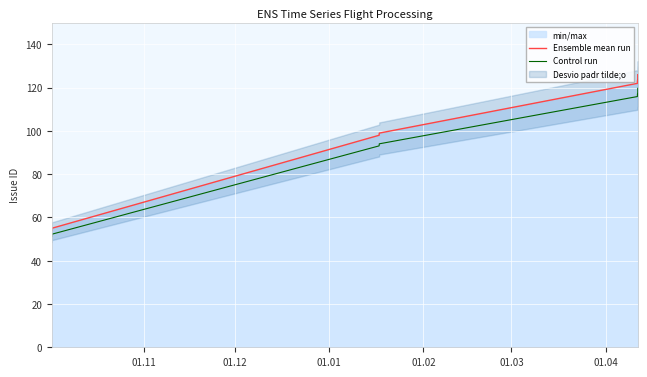

What is the minimum value for Ensemble mean run?

54.0